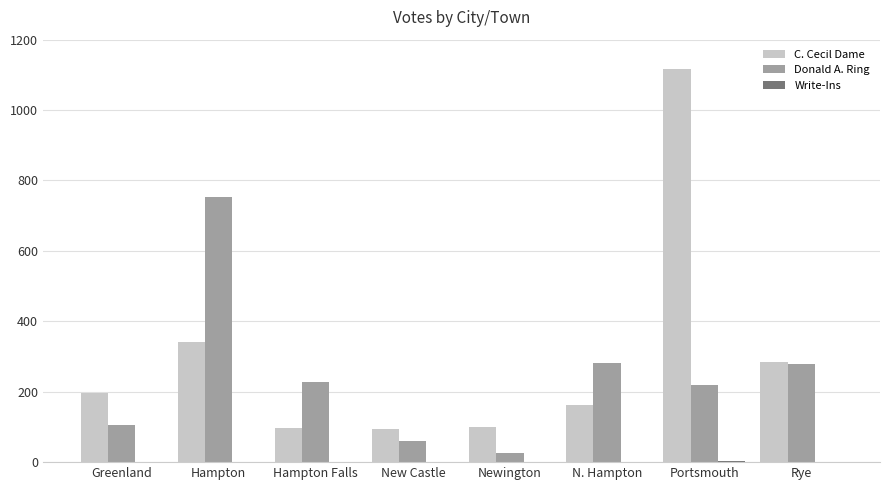

Between Hampton and New Castle, which series saw the biggest shift?

Donald A. Ring